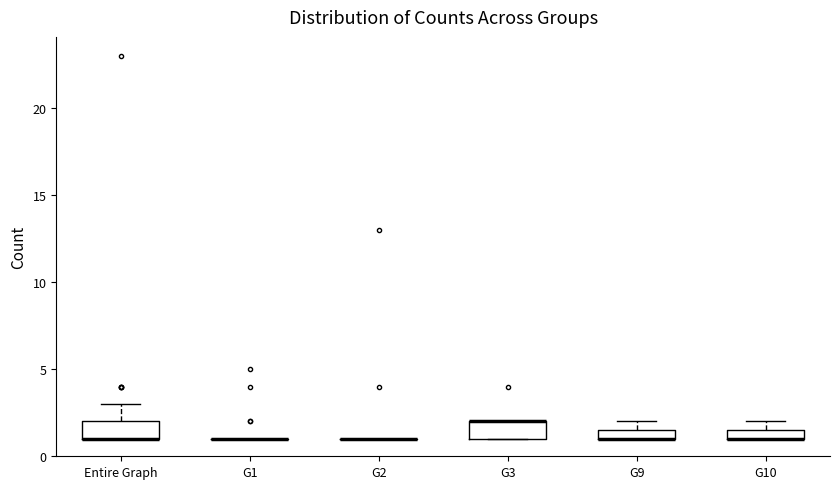

Where is the upper edge of the box for G9 on the y-axis? The values are not printed on the chart, so give them approximately, as read against the axis.

1.5